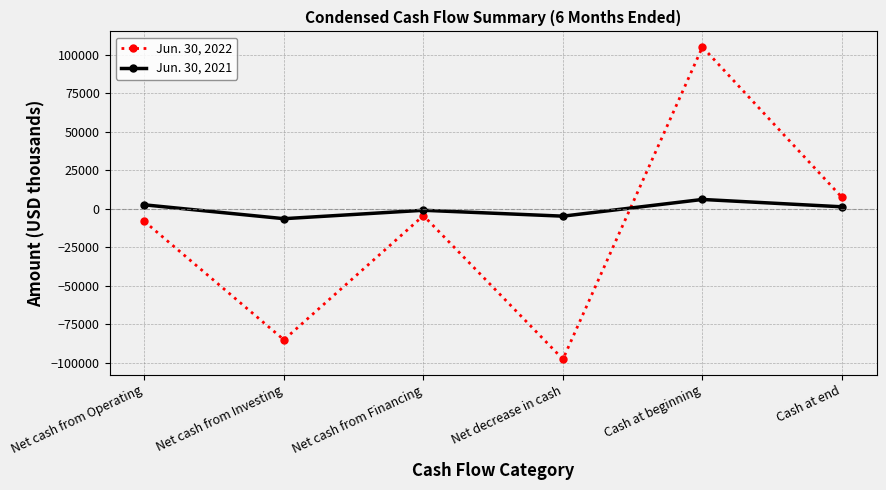

Rank the series by their average value, from highest to lowest.

Jun. 30, 2021, Jun. 30, 2022